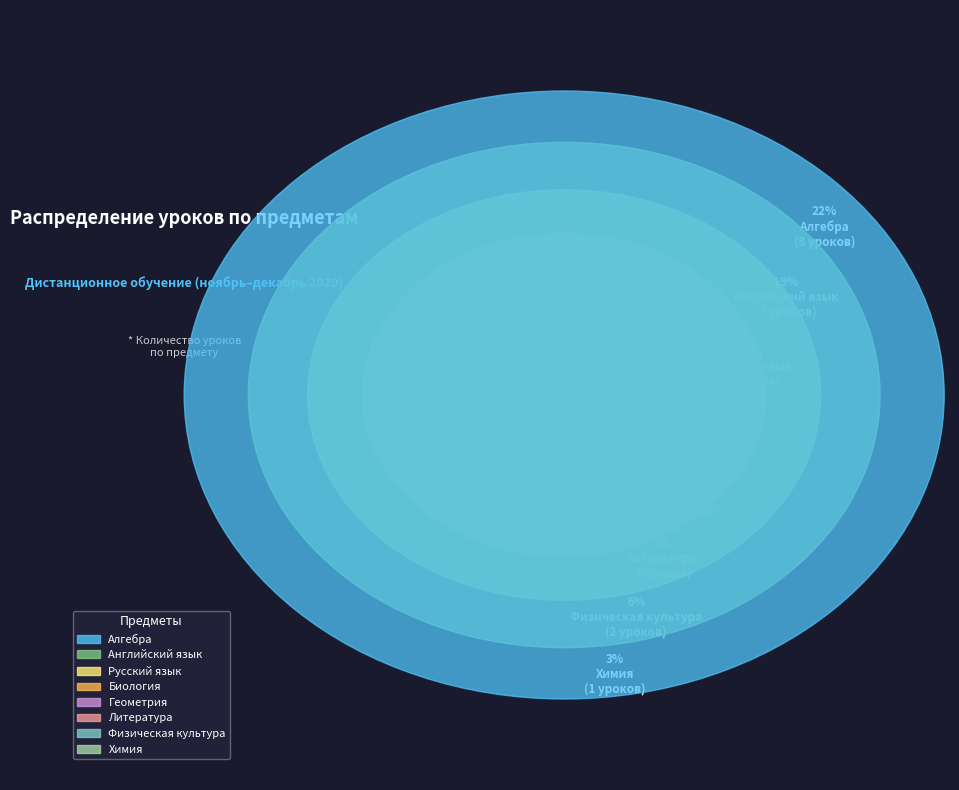

Which slice is the largest?

Алгебра